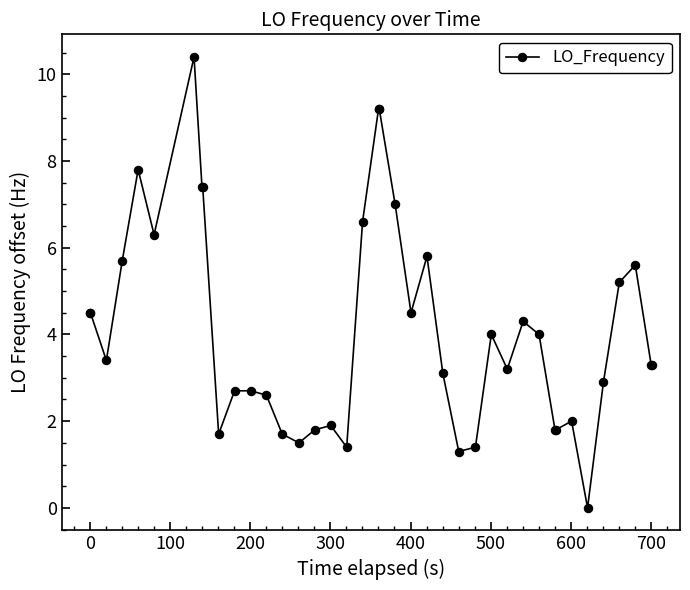

What is the difference between the maximum and minimum values?

10.4